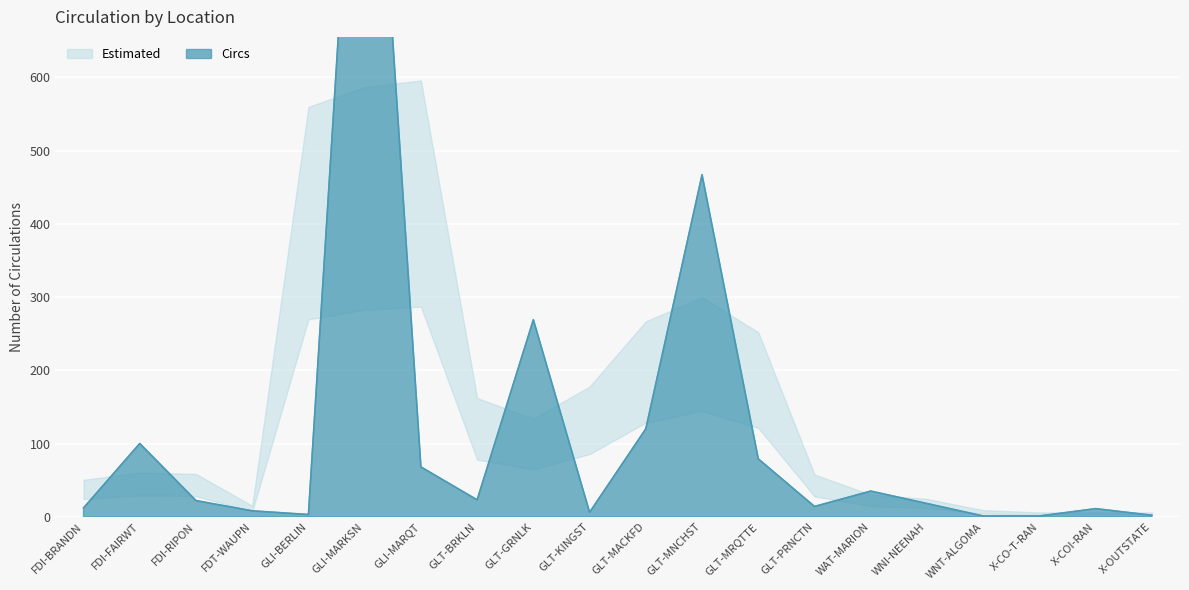

What is the sum of the values at GLI-BERLIN and GLT-KINGST?

9